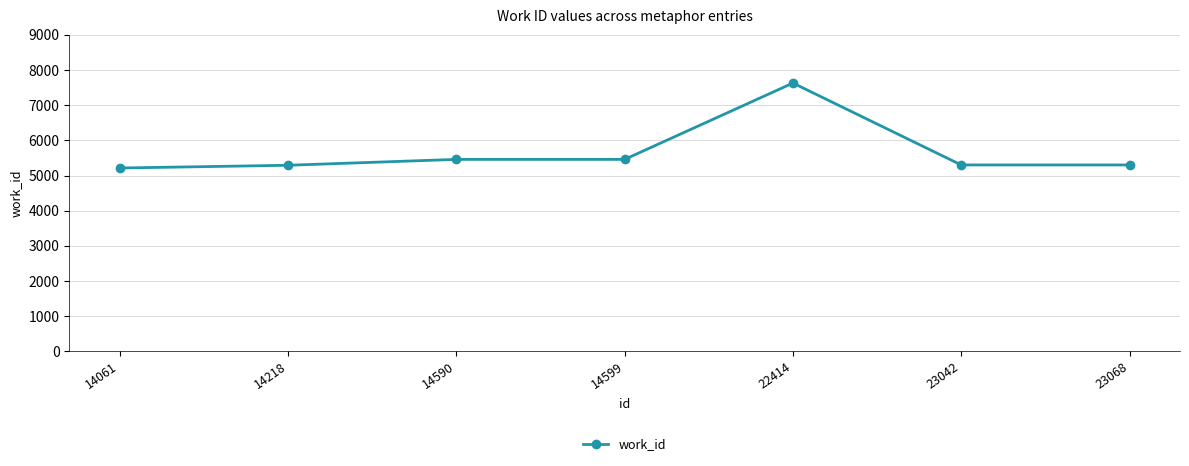

What is the value of the 2nd point from the left?

5292